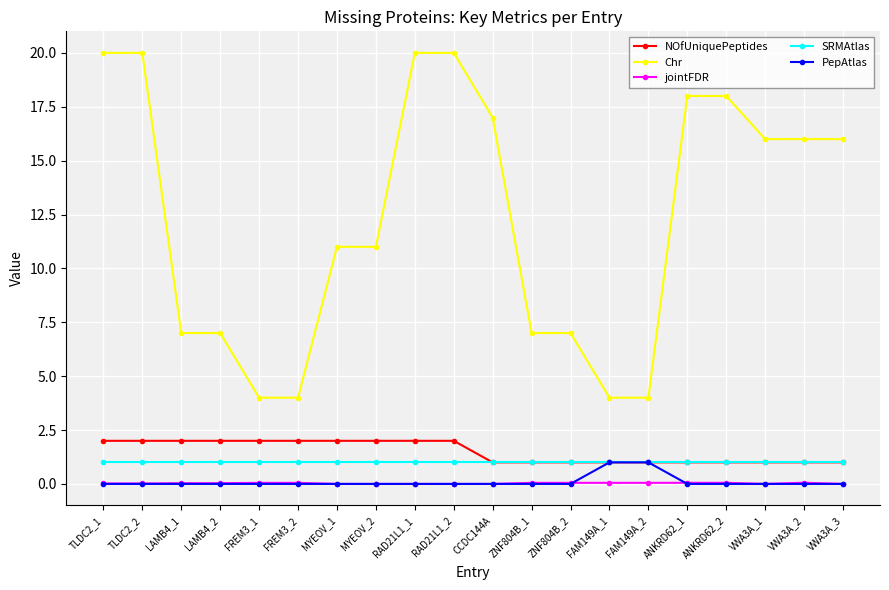

What is the maximum value for NOfUniquePeptides?

2.0